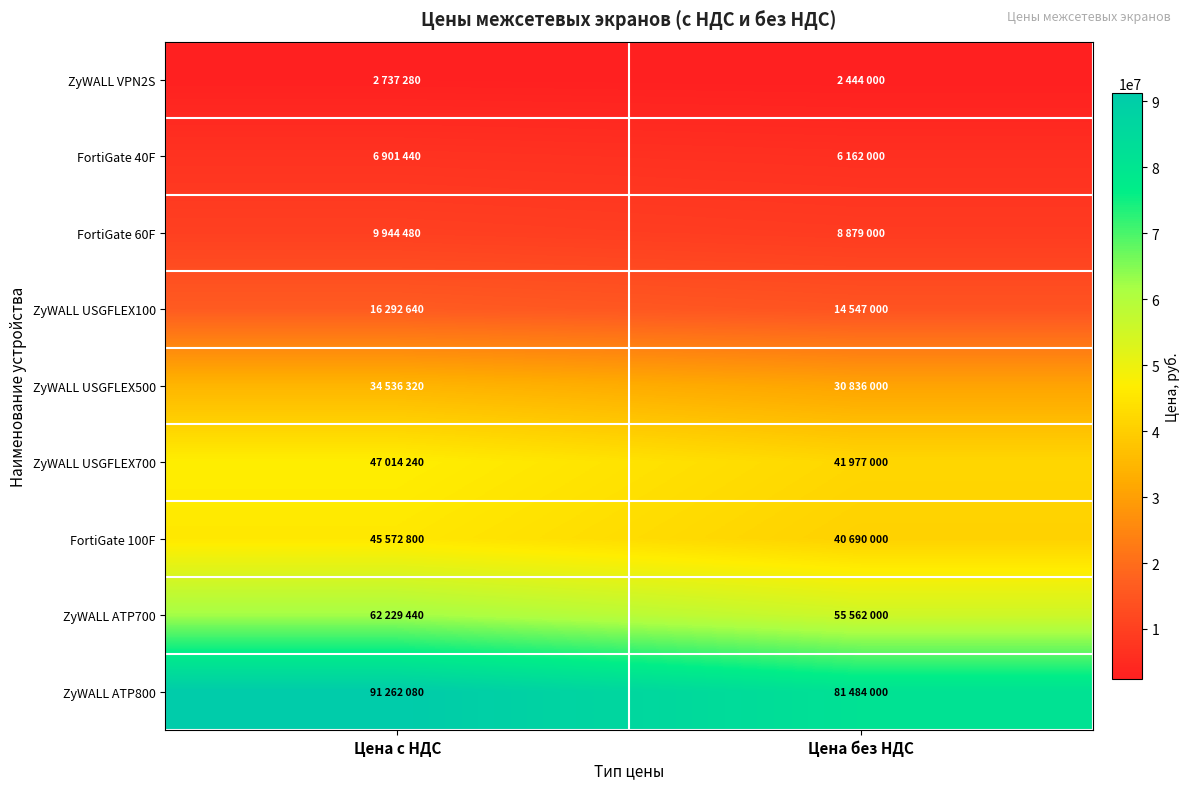

What is the minimum value shown in the chart?

2444000